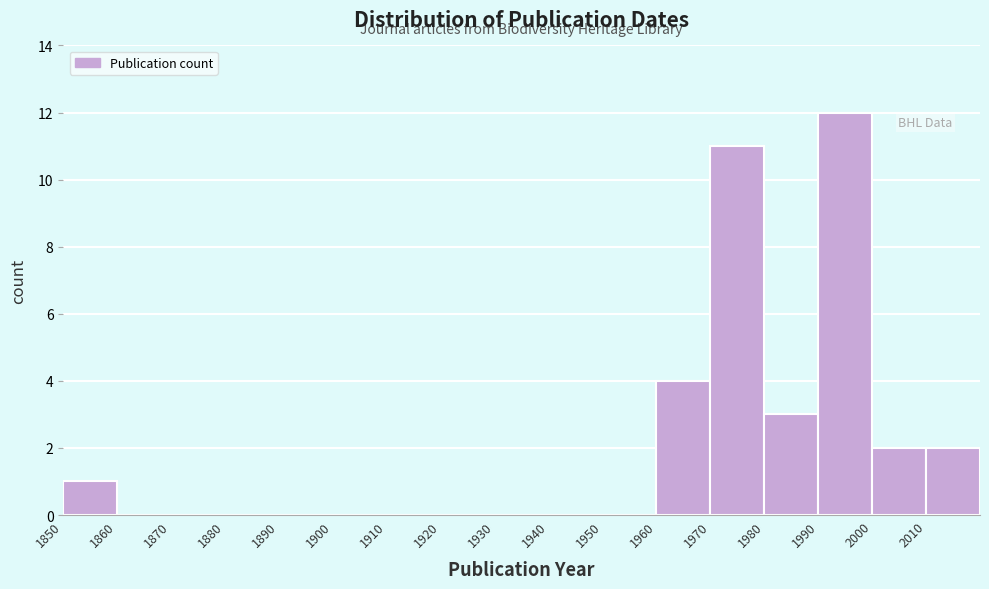

Reading left to right, transcribe this chart: for each bar, give the range it covers on the x-axis and its height. The values are not printed on the chart, so give them approximately, as read against the axis.

1850 to 1860: 1
1860 to 1870: 0
1870 to 1880: 0
1880 to 1890: 0
1890 to 1900: 0
1900 to 1910: 0
1910 to 1920: 0
1920 to 1930: 0
1930 to 1940: 0
1940 to 1950: 0
1950 to 1960: 0
1960 to 1970: 4
1970 to 1980: 11
1980 to 1990: 3
1990 to 2000: 12
2000 to 2010: 2
2010 to 2020: 2